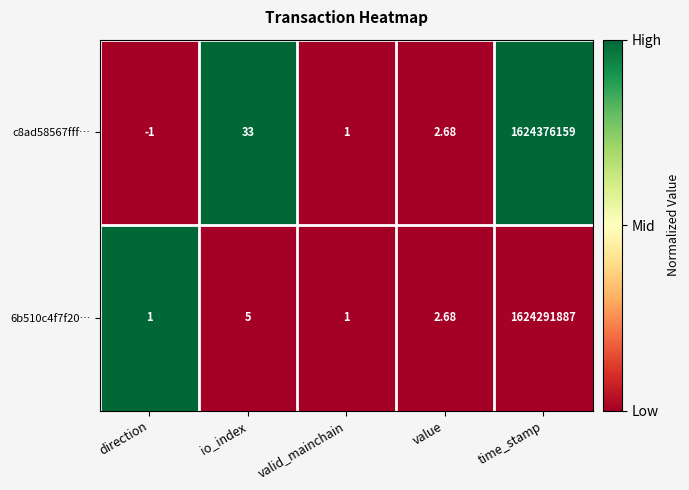

Which category has the lowest value across all series?

direction